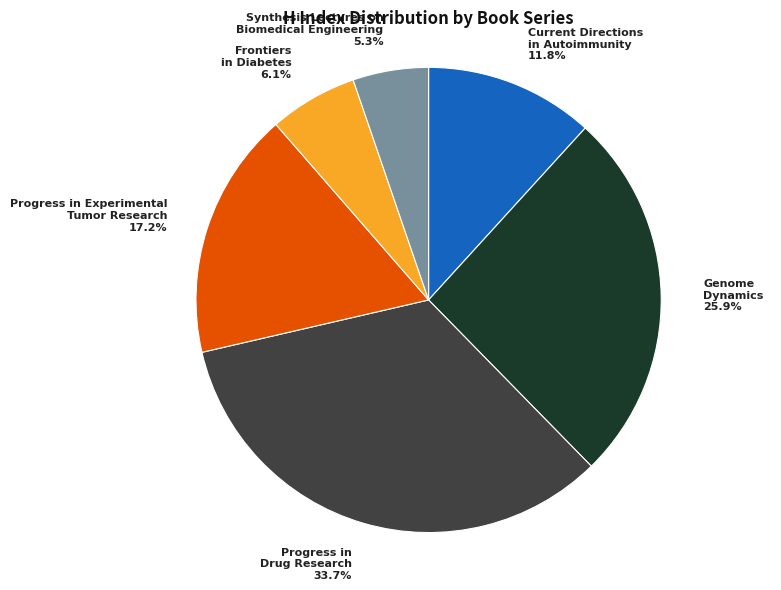

True or false: Progress in Drug Research accounts for 34% of the total.

True